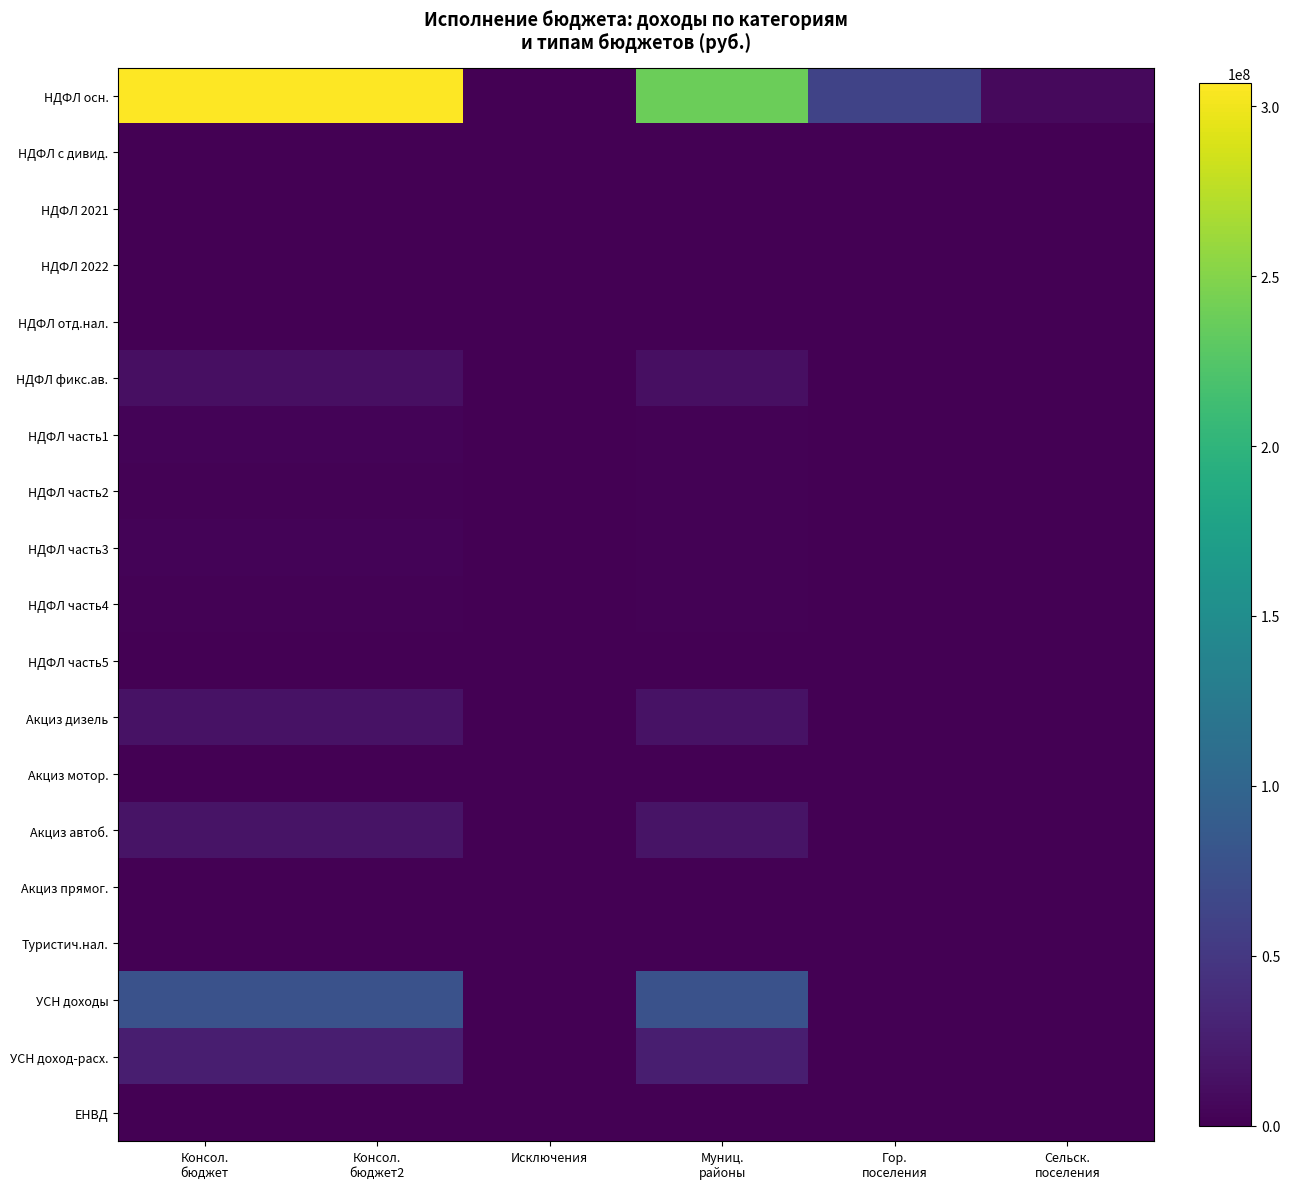

Reading left to right, extract all data points from this chart.

НДФЛ осн.: Консол.
бюджет=306801338.0	Консол.
бюджет2=306801338.0	Исключения=0.0	Муниц.
районы=237405257.3	Гор.
поселения=61178322.7	Сельск.
поселения=8217758.1
НДФЛ с дивид.: Консол.
бюджет=566437.4	Консол.
бюджет2=566437.4	Исключения=0.0	Муниц.
районы=458370.0	Гор.
поселения=87881.0	Сельск.
поселения=20186.3
НДФЛ 2021: Консол.
бюджет=125416.8	Консол.
бюджет2=125416.8	Исключения=0.0	Муниц.
районы=82169.6	Гор.
поселения=43247.2	Сельск.
поселения=0.0
НДФЛ 2022: Консол.
бюджет=402589.3	Консол.
бюджет2=402589.3	Исключения=0.0	Муниц.
районы=254850.1	Гор.
поселения=147739.2	Сельск.
поселения=0.0
НДФЛ отд.нал.: Консол.
бюджет=1195385.1	Консол.
бюджет2=1195385.1	Исключения=0.0	Муниц.
районы=937990.0	Гор.
поселения=222128.5	Сельск.
поселения=35266.7
НДФЛ фикс.ав.: Консол.
бюджет=12347130.5	Консол.
бюджет2=12347130.5	Исключения=0.0	Муниц.
районы=12347130.5	Гор.
поселения=0.0	Сельск.
поселения=0.0
НДФЛ часть1: Консол.
бюджет=2523998.9	Консол.
бюджет2=2523998.9	Исключения=0.0	Муниц.
районы=1972711.2	Гор.
поселения=460128.7	Сельск.
поселения=91159.1
НДФЛ часть2: Консол.
бюджет=1786164.9	Консол.
бюджет2=1786164.9	Исключения=0.0	Муниц.
районы=1285416.6	Гор.
поселения=477088.3	Сельск.
поселения=23660.0
НДФЛ часть3: Консол.
бюджет=2477470.2	Консол.
бюджет2=2477470.2	Исключения=0.0	Муниц.
районы=1728936.0	Гор.
поселения=718315.4	Сельск.
поселения=30218.8
НДФЛ часть4: Консол.
бюджет=2256000.2	Консол.
бюджет2=2256000.2	Исключения=0.0	Муниц.
районы=1604086.7	Гор.
поселения=593254.7	Сельск.
поселения=58658.8
НДФЛ часть5: Консол.
бюджет=18856.5	Консол.
бюджет2=18856.5	Исключения=0.0	Муниц.
районы=12571.0	Гор.
поселения=6285.5	Сельск.
поселения=0.0
Акциз дизель: Консол.
бюджет=15106182.5	Консол.
бюджет2=15106182.5	Исключения=0.0	Муниц.
районы=15106182.5	Гор.
поселения=0.0	Сельск.
поселения=0.0
Акциз мотор.: Консол.
бюджет=90054.9	Консол.
бюджет2=90054.9	Исключения=0.0	Муниц.
районы=90054.9	Гор.
поселения=0.0	Сельск.
поселения=0.0
Акциз автоб.: Консол.
бюджет=16478408.1	Консол.
бюджет2=16478408.1	Исключения=0.0	Муниц.
районы=16478408.1	Гор.
поселения=0.0	Сельск.
поселения=0.0
Акциз прямог.: Консол.
бюджет=0.0	Консол.
бюджет2=0.0	Исключения=0.0	Муниц.
районы=0.0	Гор.
поселения=0.0	Сельск.
поселения=0.0
Туристич.нал.: Консол.
бюджет=357880.0	Консол.
бюджет2=357880.0	Исключения=0.0	Муниц.
районы=0.0	Гор.
поселения=12480.0	Сельск.
поселения=345400.0
УСН доходы: Консол.
бюджет=77748997.4	Консол.
бюджет2=77748997.4	Исключения=0.0	Муниц.
районы=77748997.4	Гор.
поселения=0.0	Сельск.
поселения=0.0
УСН доход-расх.: Консол.
бюджет=26334483.0	Консол.
бюджет2=26334483.0	Исключения=0.0	Муниц.
районы=26334483.0	Гор.
поселения=0.0	Сельск.
поселения=0.0
ЕНВД: Консол.
бюджет=40892.2	Консол.
бюджет2=40892.2	Исключения=0.0	Муниц.
районы=40892.2	Гор.
поселения=0.0	Сельск.
поселения=0.0